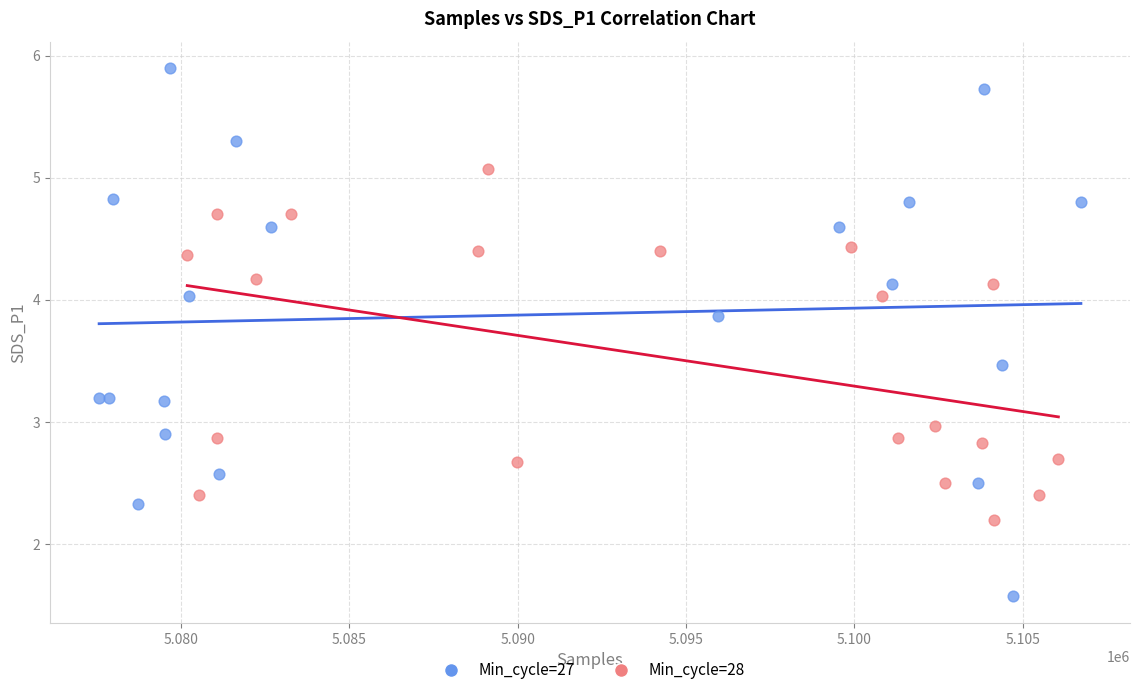

Which series contains the highest Y value?

Min_cycle=27